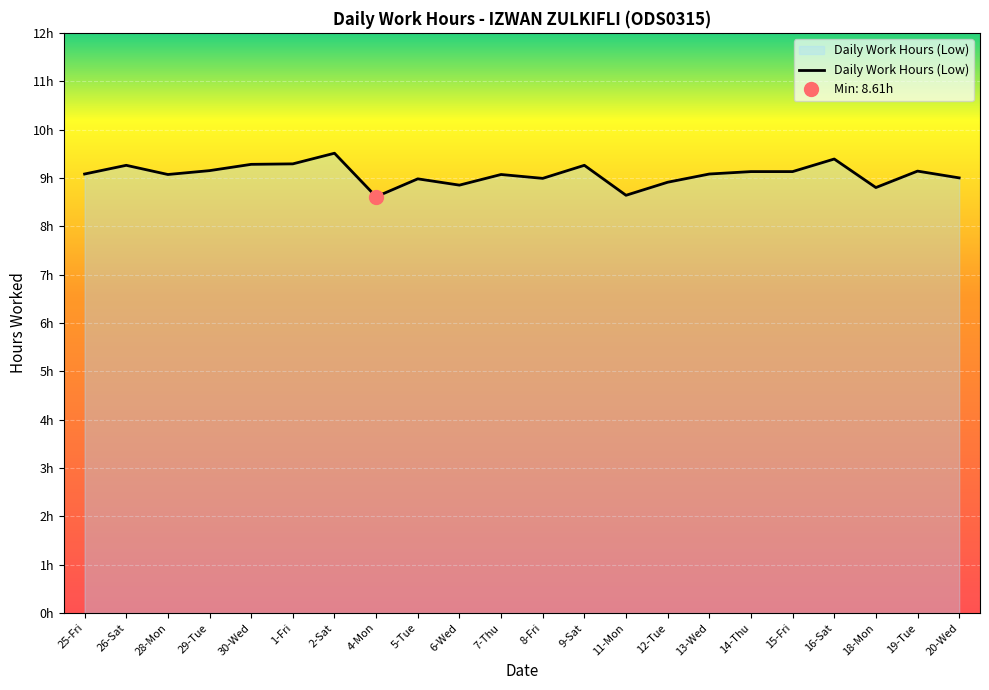

What position from the left is 26-Sat?

2